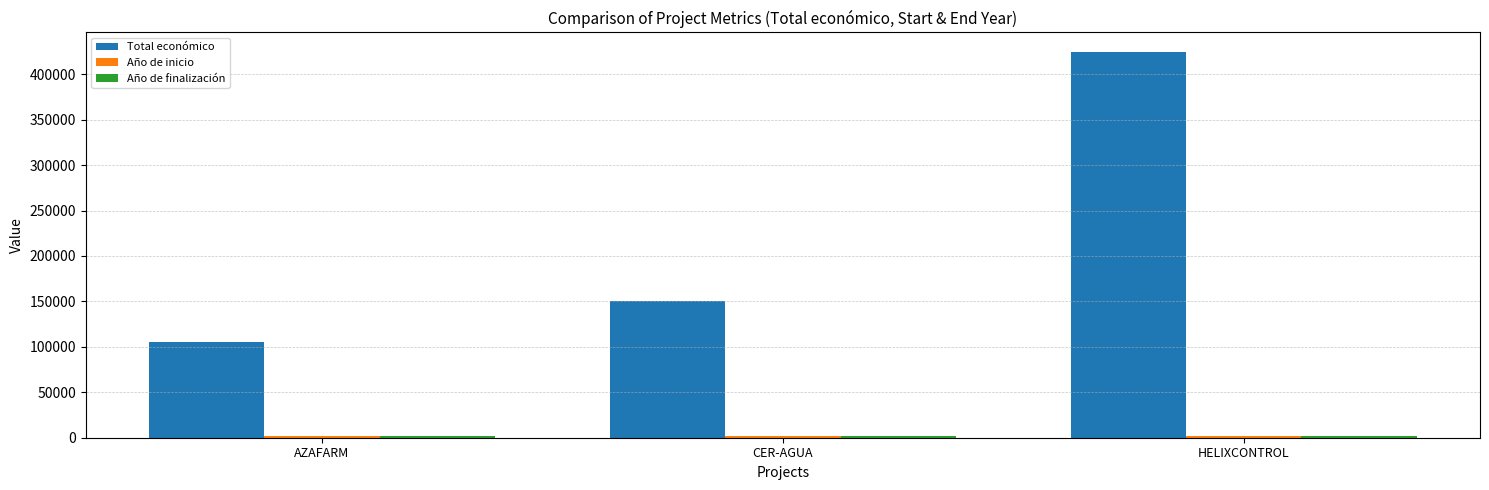

What is the label of the 2nd bar from the right?

CER-AGUA